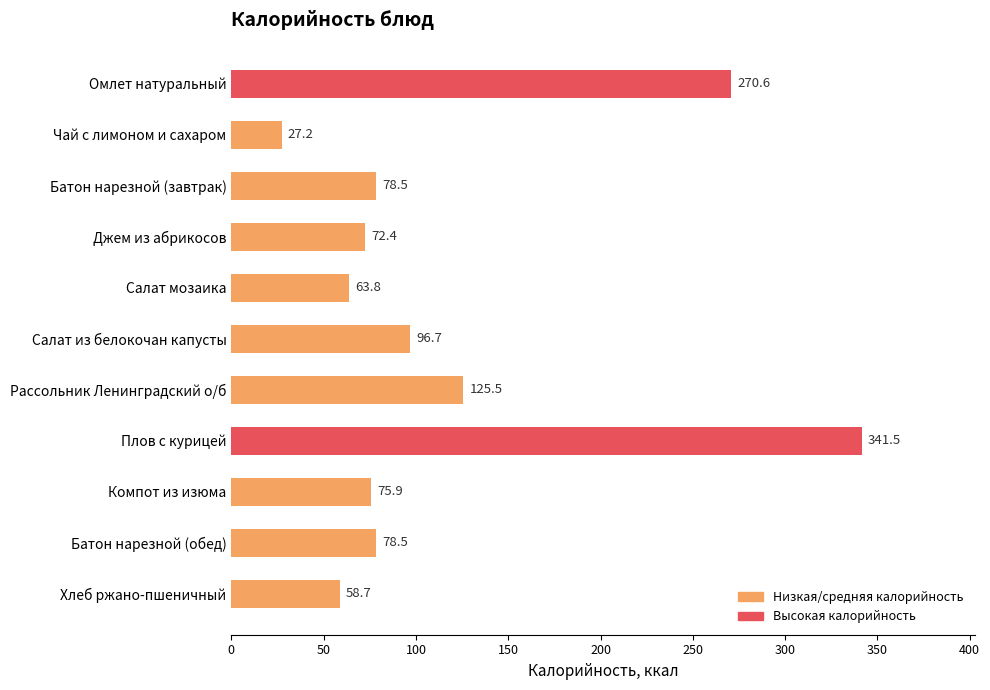

What is the label of the 3rd bar from the bottom?

Компот из изюма